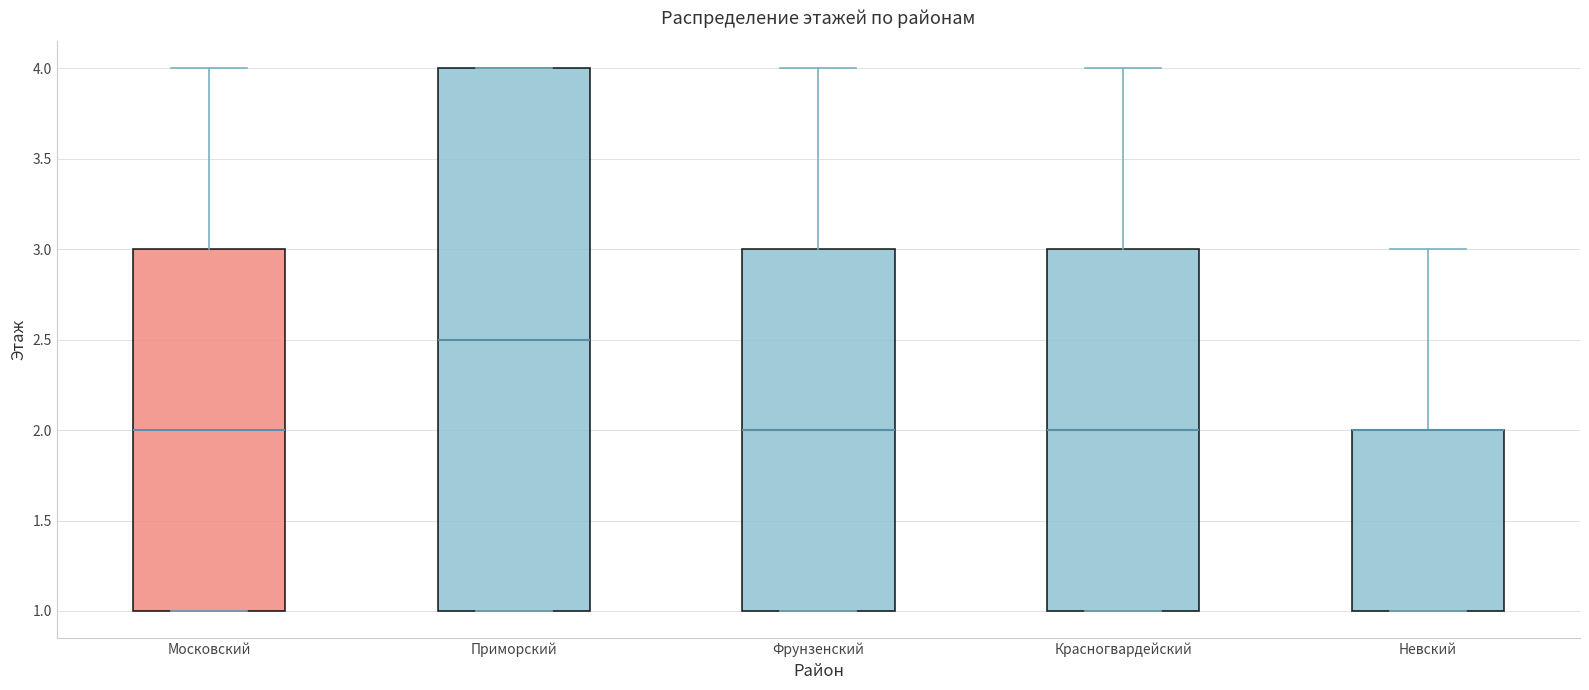

Where is the upper edge of the box for Приморский on the y-axis? The values are not printed on the chart, so give them approximately, as read against the axis.

4.0